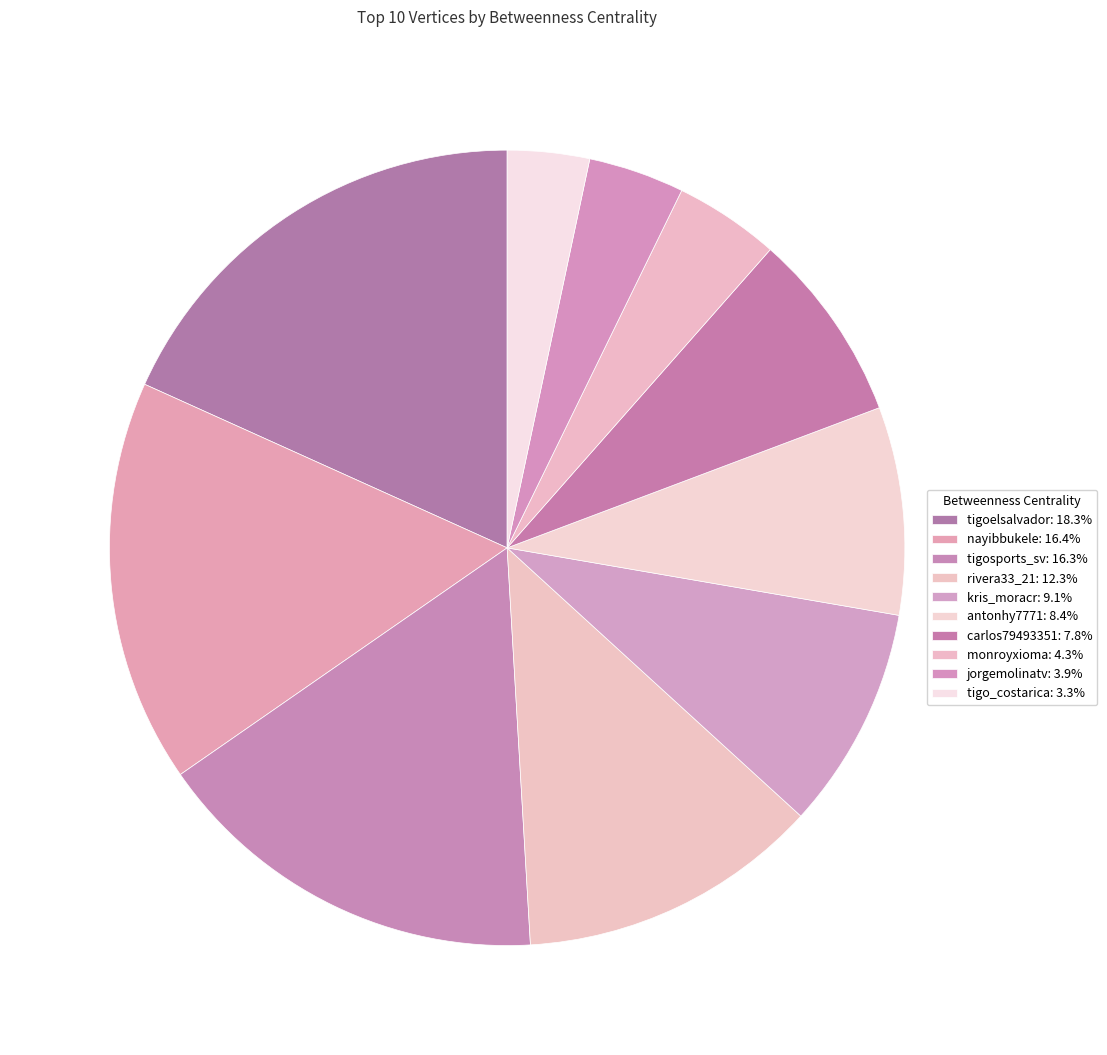

Is there any slice that represents more than half of the pie?

No